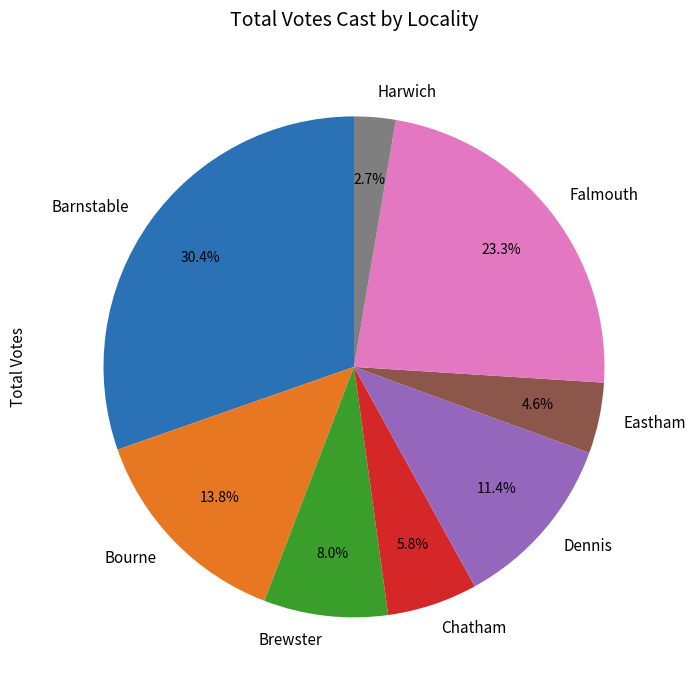

What is the largest slice in the pie chart?

Barnstable